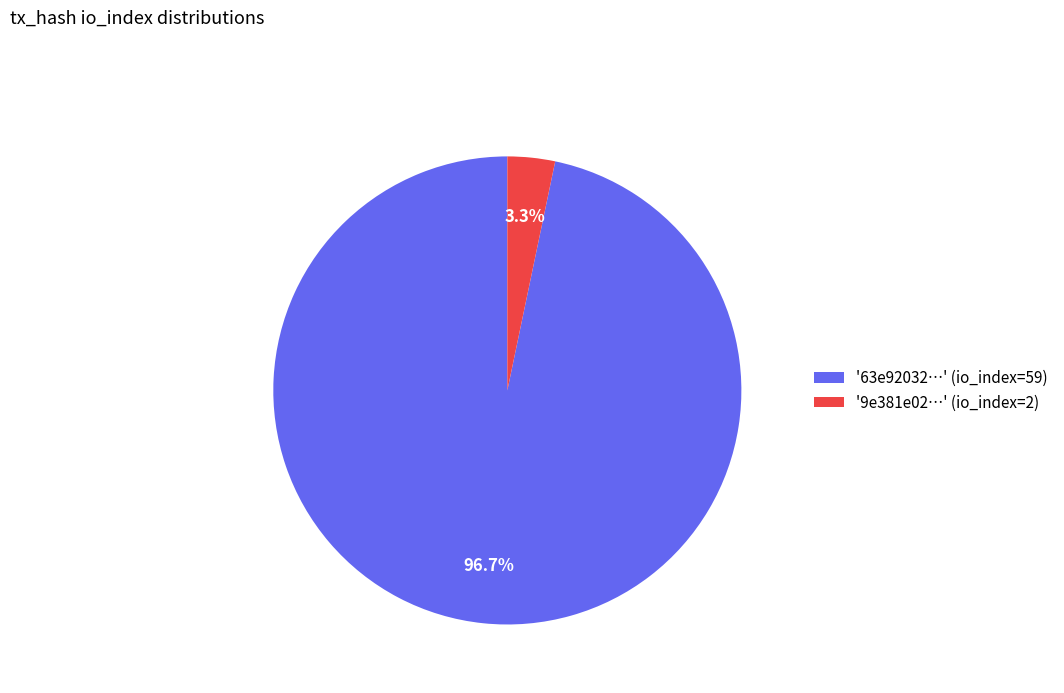

How many segments does this pie chart have?

2